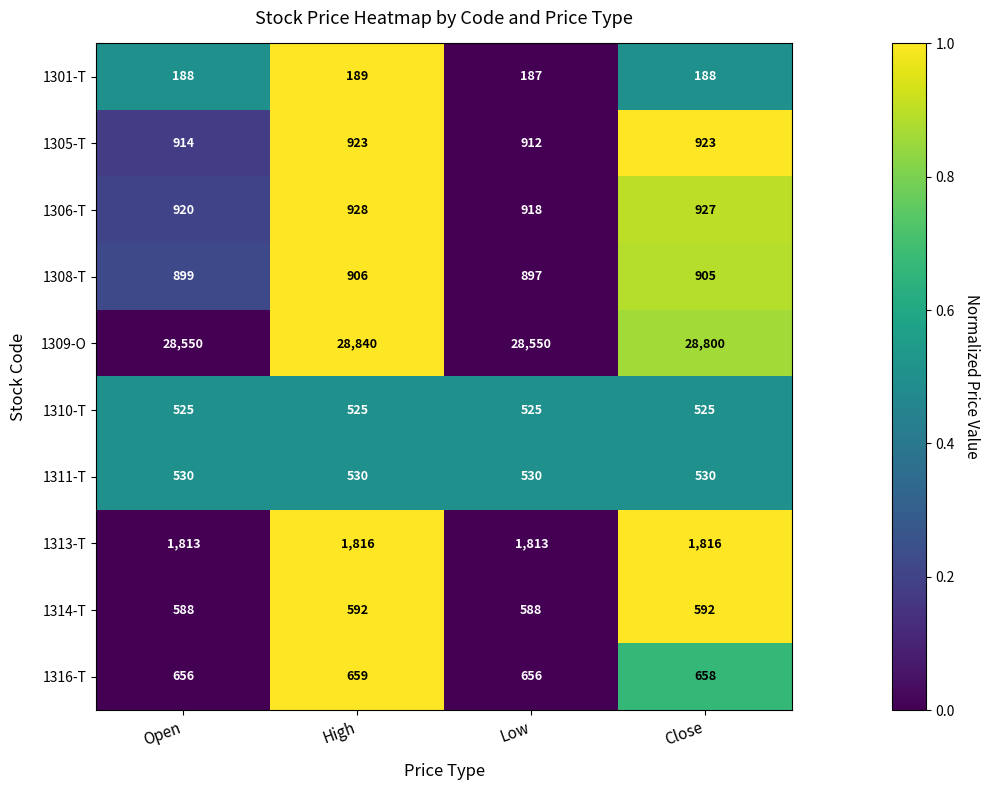

The value of 1305-T at Low is 912. True or false?

True